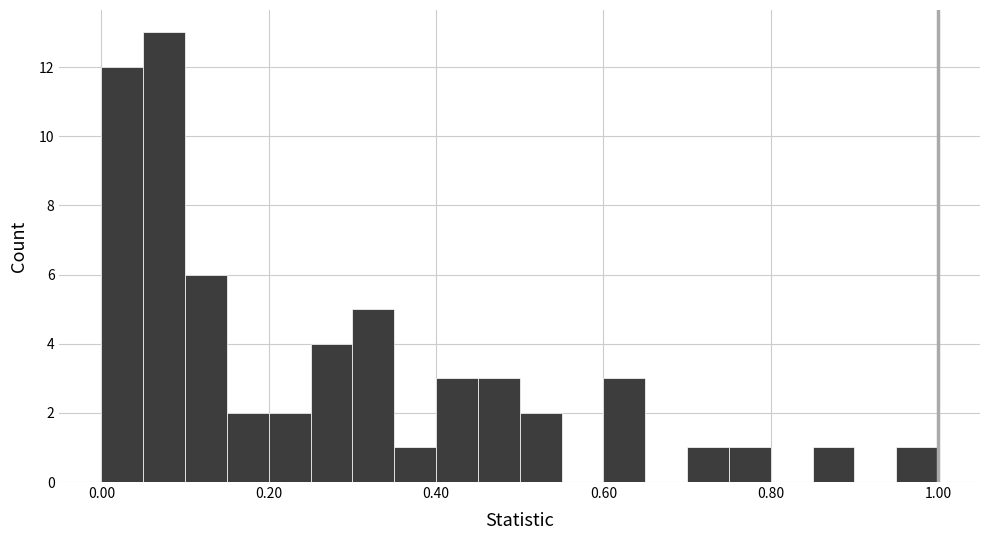

Around what value on the x-axis is the tallest bar? Give the approximate position of its centre, as read against the axis.

0.08